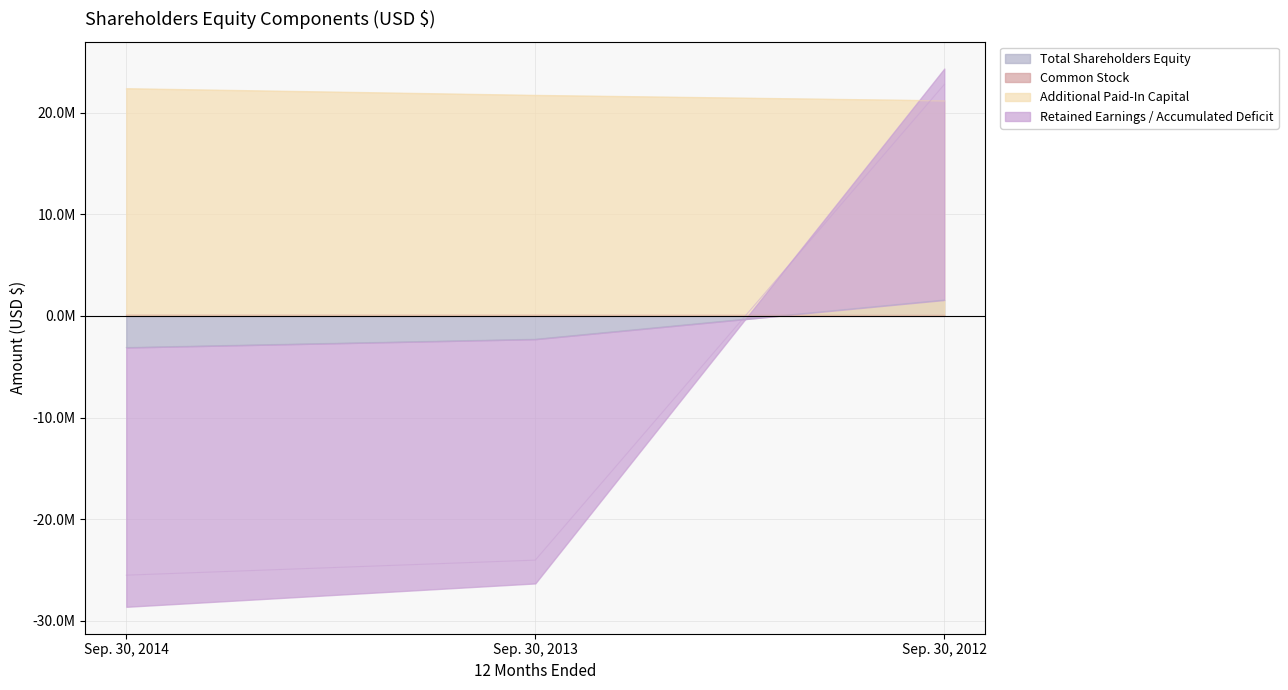

What is the sum of all Additional Paid-In Capital values?

65109334